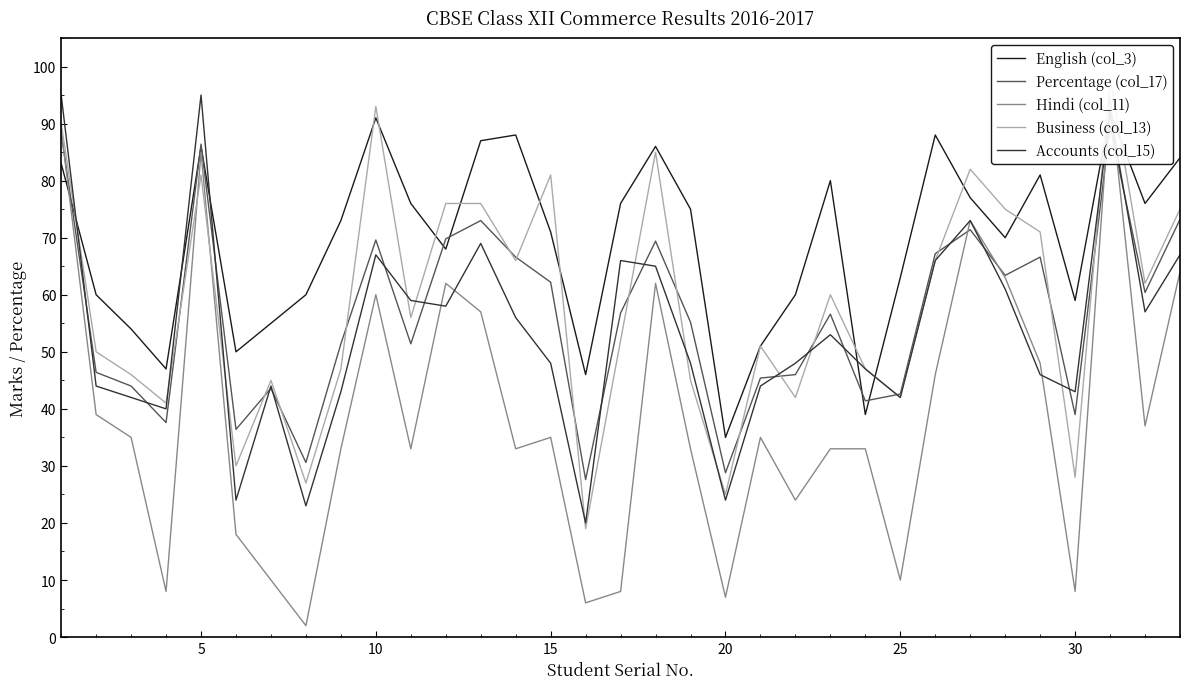

What is the average value of the English (col_3) series?

69.3